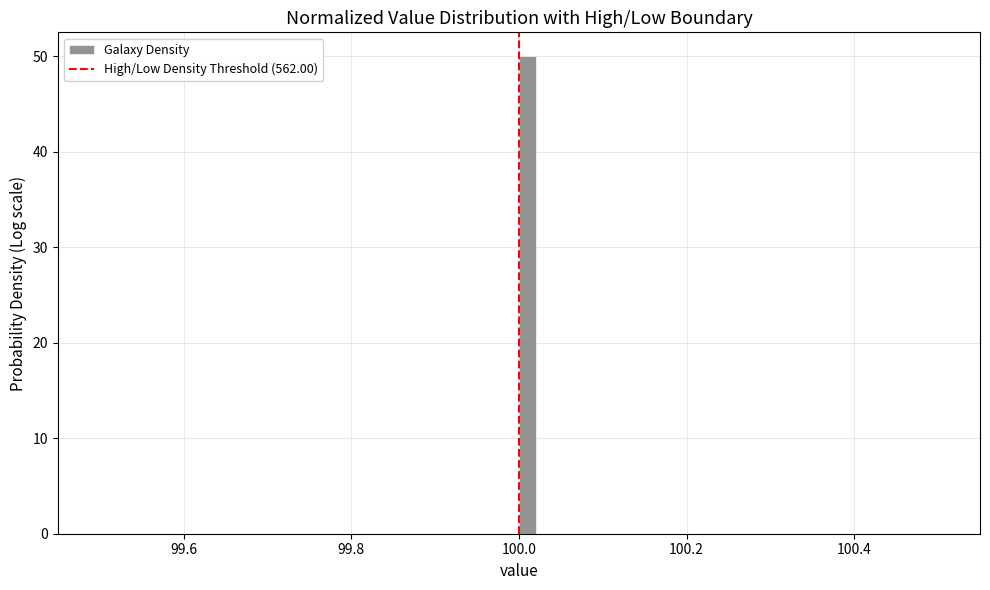

Around what value on the x-axis is the tallest bar? Give the approximate position of its centre, as read against the axis.

100.02